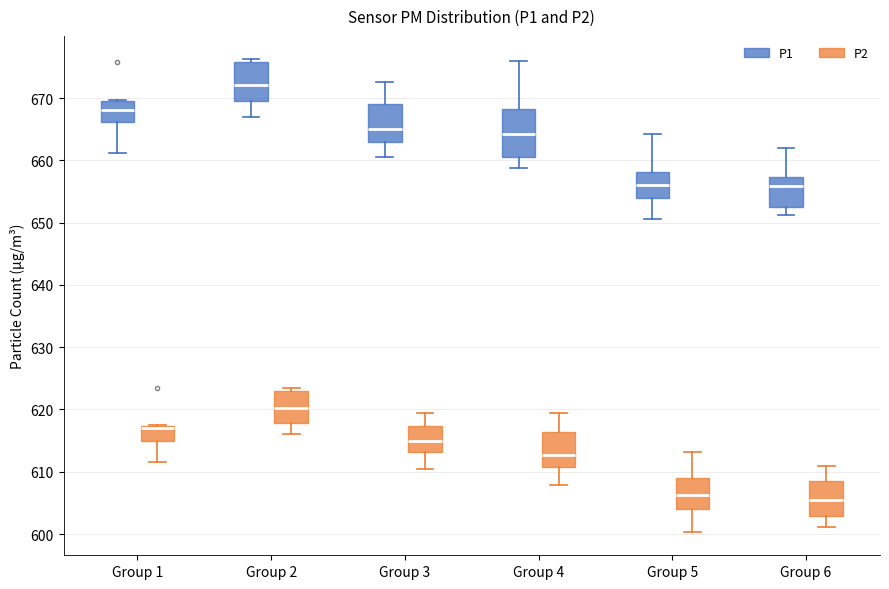

Which box is the tallest, from its lower edge to its upper edge?

Group 4 (P1)